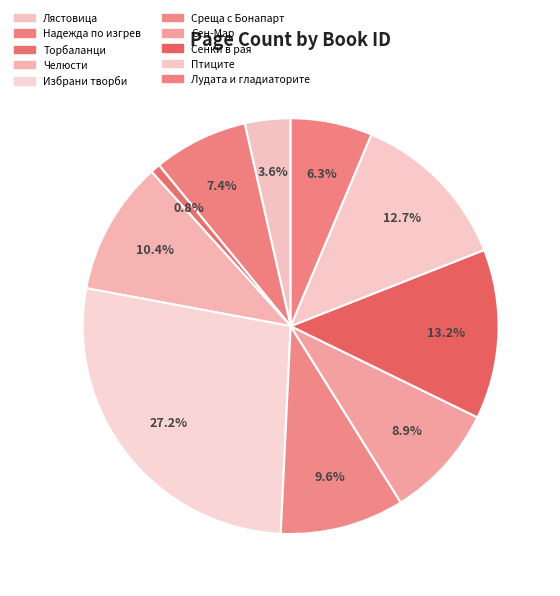

How many segments does this pie chart have?

10